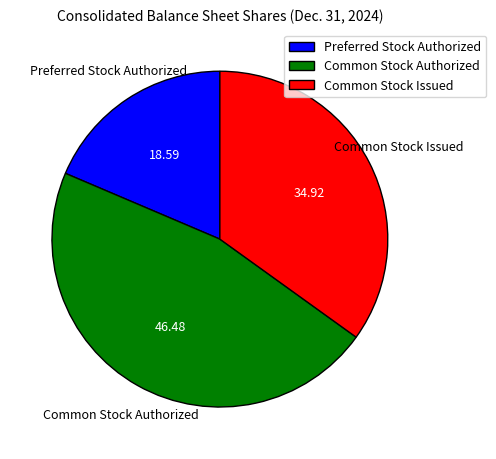

Is the sum of Preferred Stock Authorized and Common Stock Authorized greater than half?

Yes